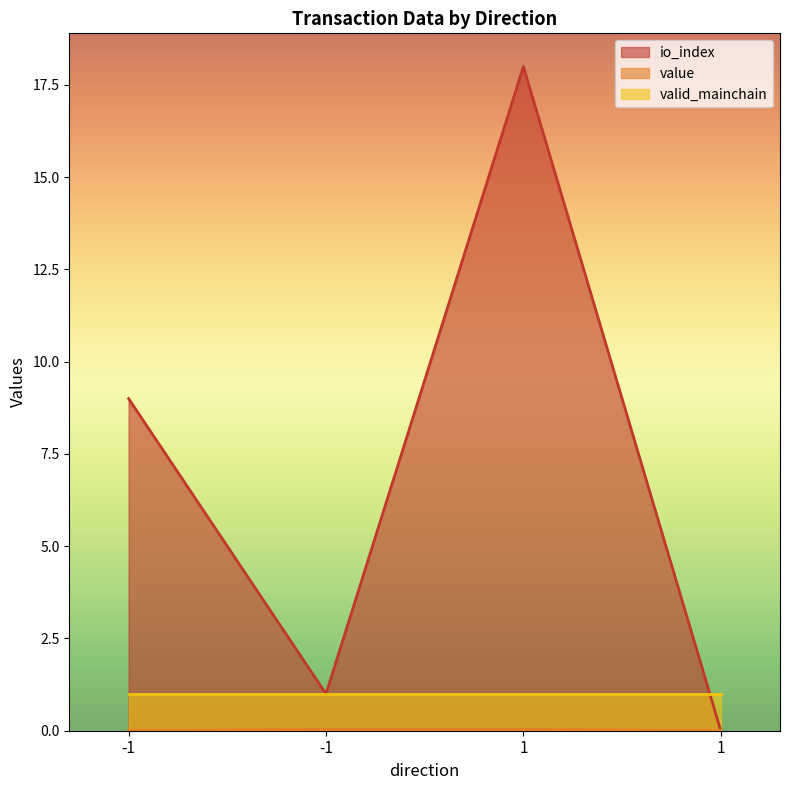

In io_index, how many points are lower than both neighbors (excluding endpoints)?

1